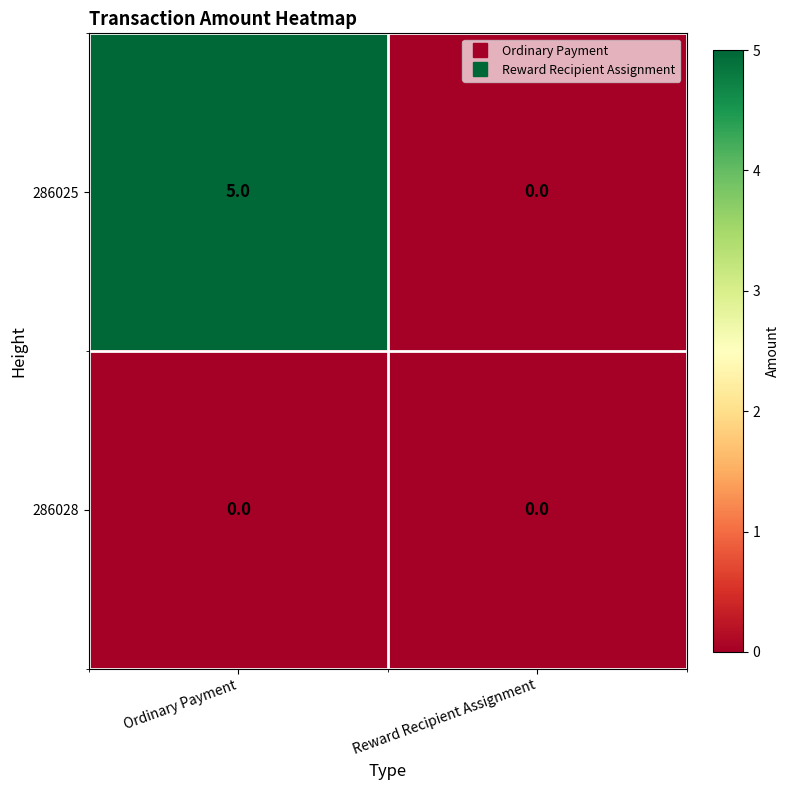

Count the number of categories in the chart.

2